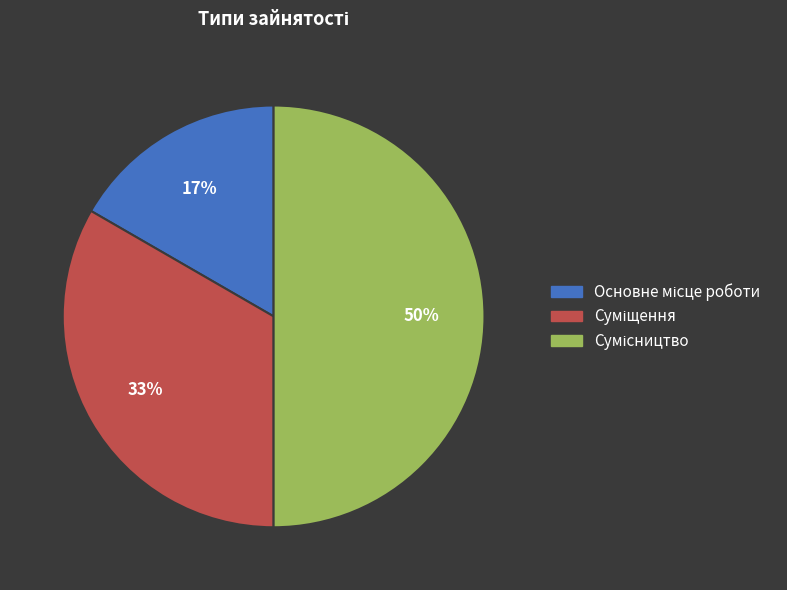

To the nearest percent, what is the difference between the largest and smallest slice percentages?

33%